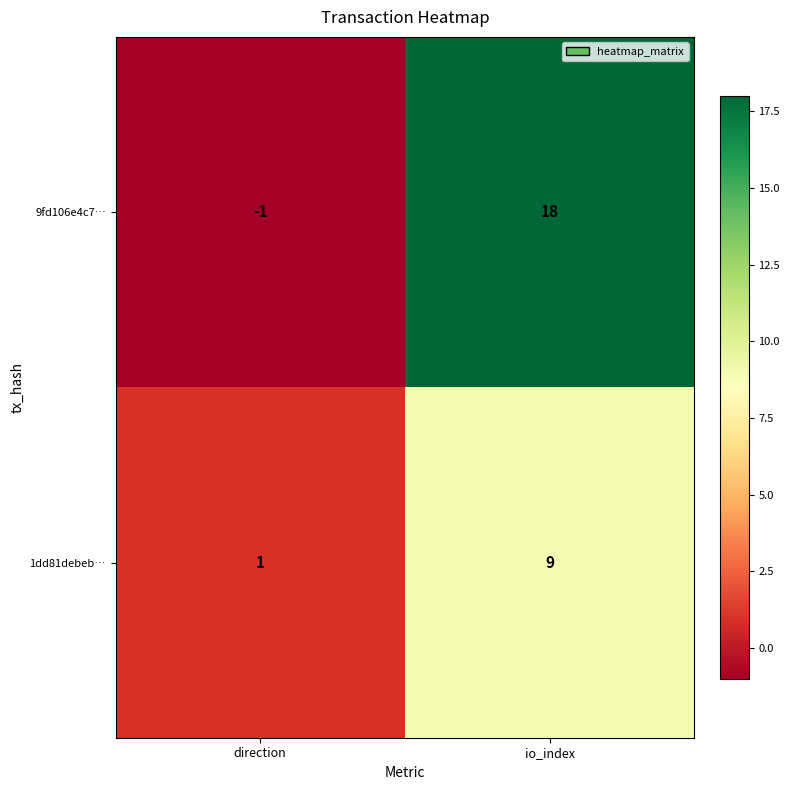

Which category has the highest value across all series?

io_index